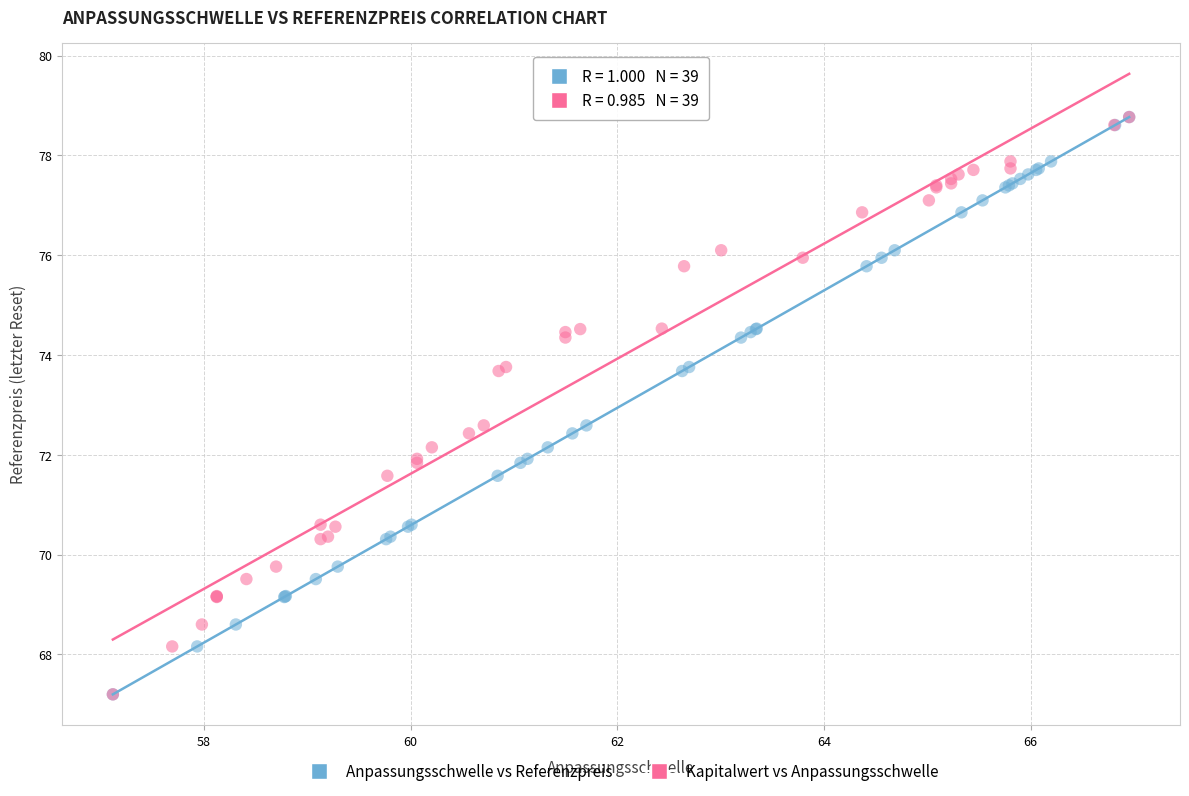

What are all the series names shown in the legend?

Anpassungsschwelle vs Referenzpreis, Kapitalwert vs Anpassungsschwelle